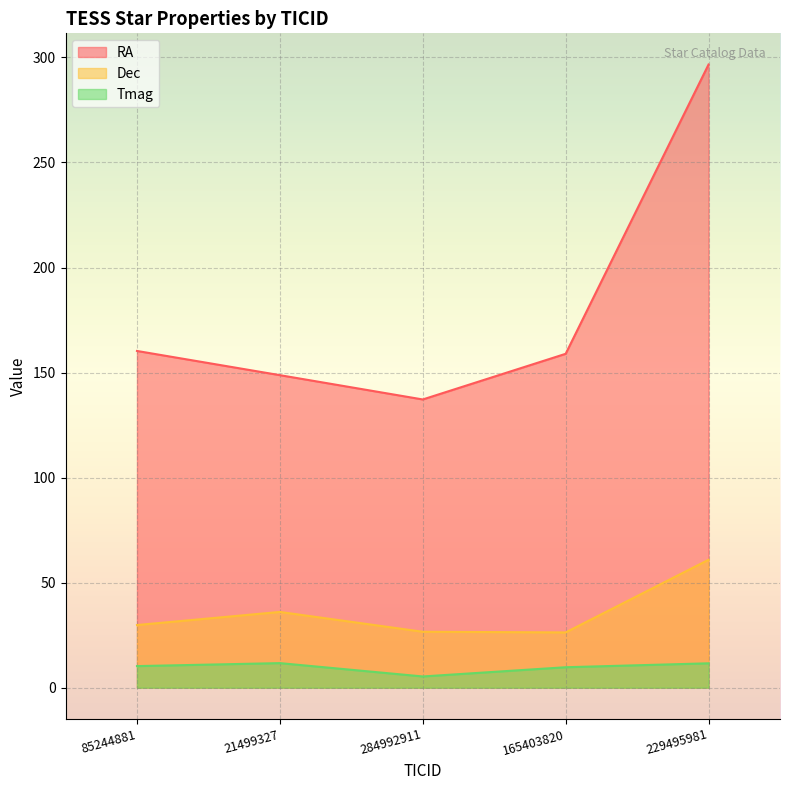

Reading left to right, list all the values displayed in this chart.

RA: 160.3	148.8	137.2	158.9	296.6
Dec: 29.8	36.1	26.6	26.3	60.9
Tmag: 10.3	11.7	5.3	9.7	11.6